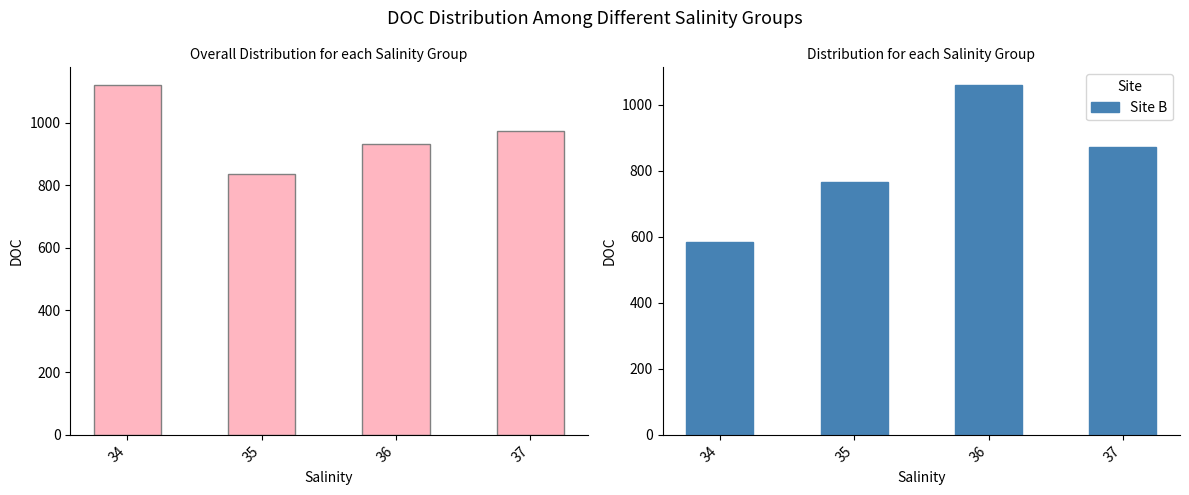

At which category is the sum across all series the highest?

36